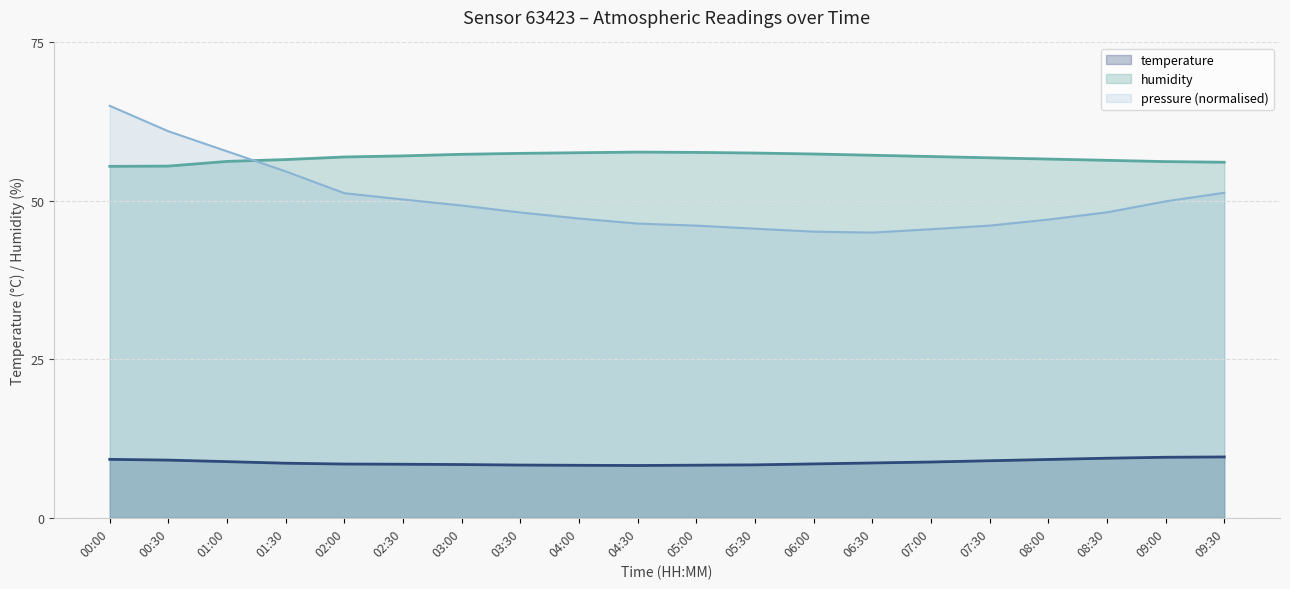

What position from the right is 04:30?

11